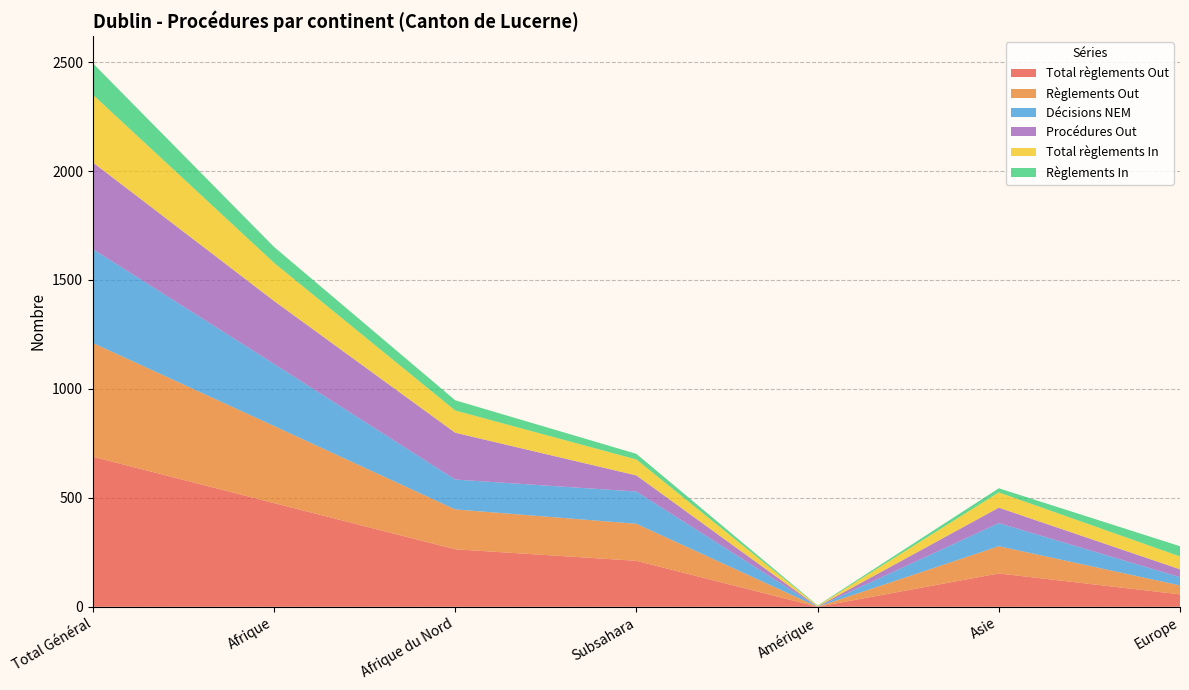

Reading left to right, what are all the values shown in this chart?

Total règlements Out: Total Général=689	Afrique=476	Afrique du Nord=264	Subsahara=211	Amérique=0	Asie=153	Europe=57
Règlements Out: Total Général=522	Afrique=354	Afrique du Nord=183	Subsahara=170	Amérique=0	Asie=125	Europe=41
Total règlements In: Total Général=311	Afrique=175	Afrique du Nord=102	Subsahara=73	Amérique=3	Asie=70	Europe=59
Règlements In: Total Général=144	Afrique=73	Afrique du Nord=47	Subsahara=26	Amérique=2	Asie=19	Europe=47
Décisions NEM: Total Général=431	Afrique=285	Afrique du Nord=137	Subsahara=148	Amérique=0	Asie=106	Europe=38
Procédures Out: Total Général=398	Afrique=289	Afrique du Nord=215	Subsahara=74	Amérique=1	Asie=71	Europe=36